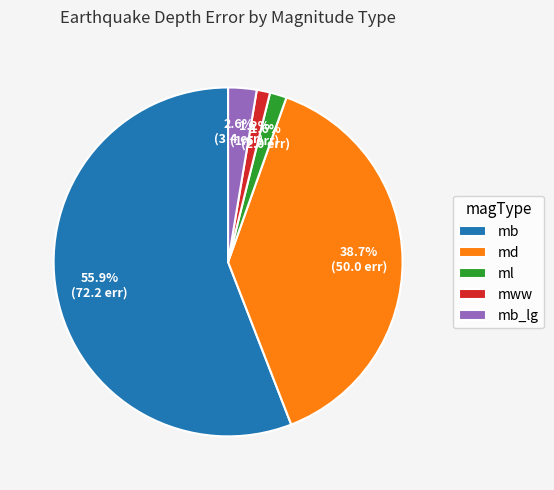

Which has a higher value, mww or mb_lg?

mb_lg